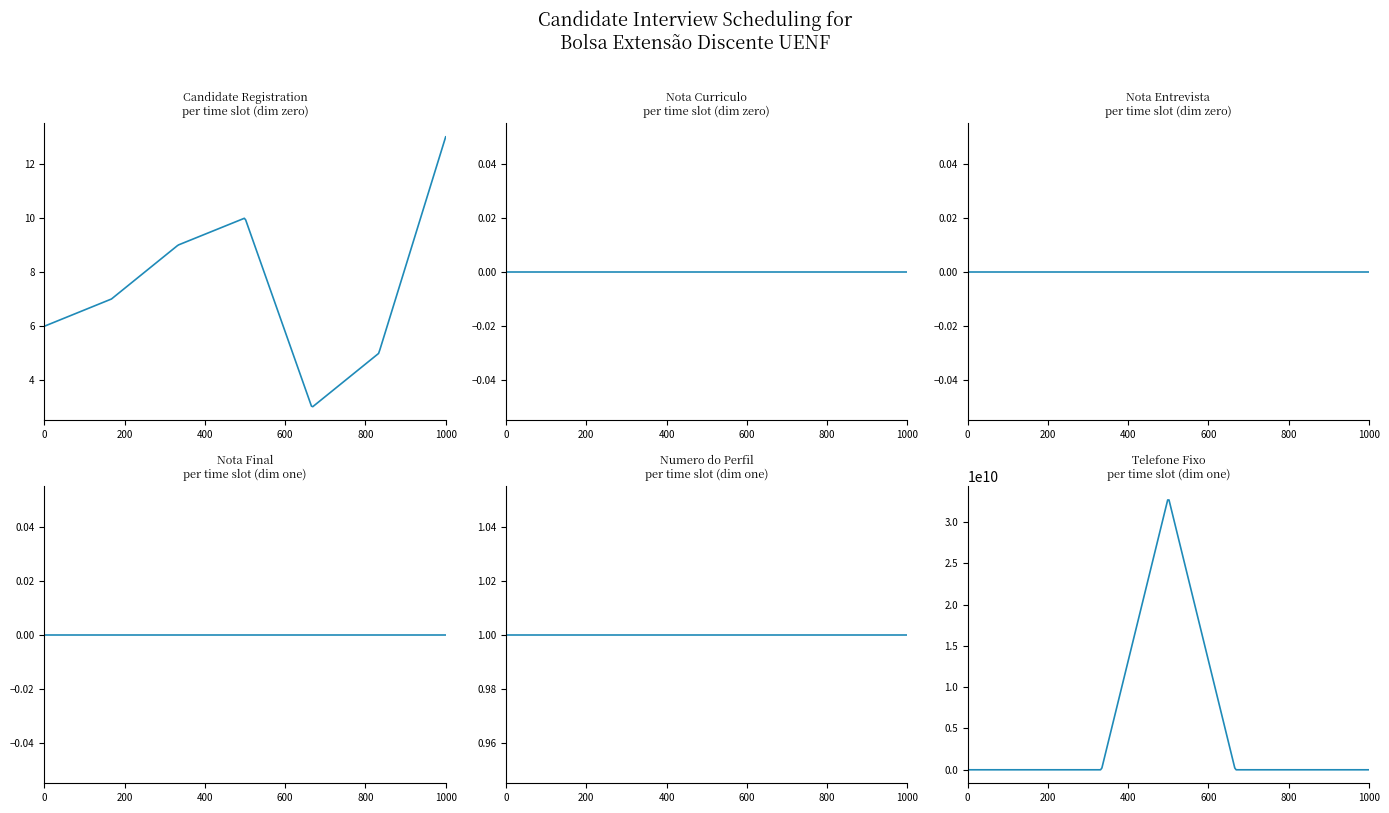

Rank the series at 09:40 from lowest to highest value.

Nota Curriculo, Nota Entrevista, Nota Final, TELEFONE (FIXO), NUMERO DO PERFIL DA VAGA, Registro